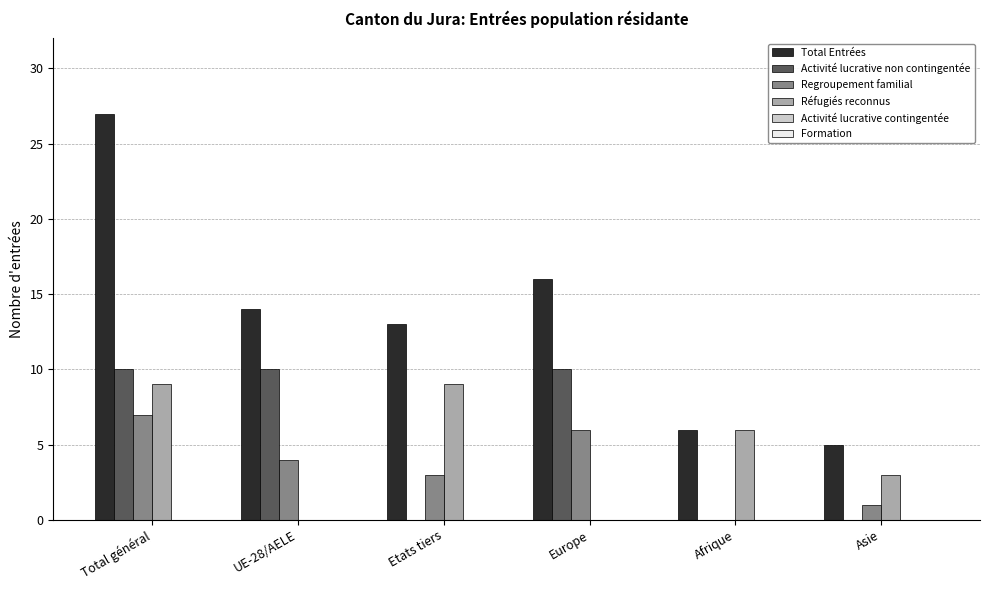

At which label is Réfugiés reconnus closest to 4?

Asie